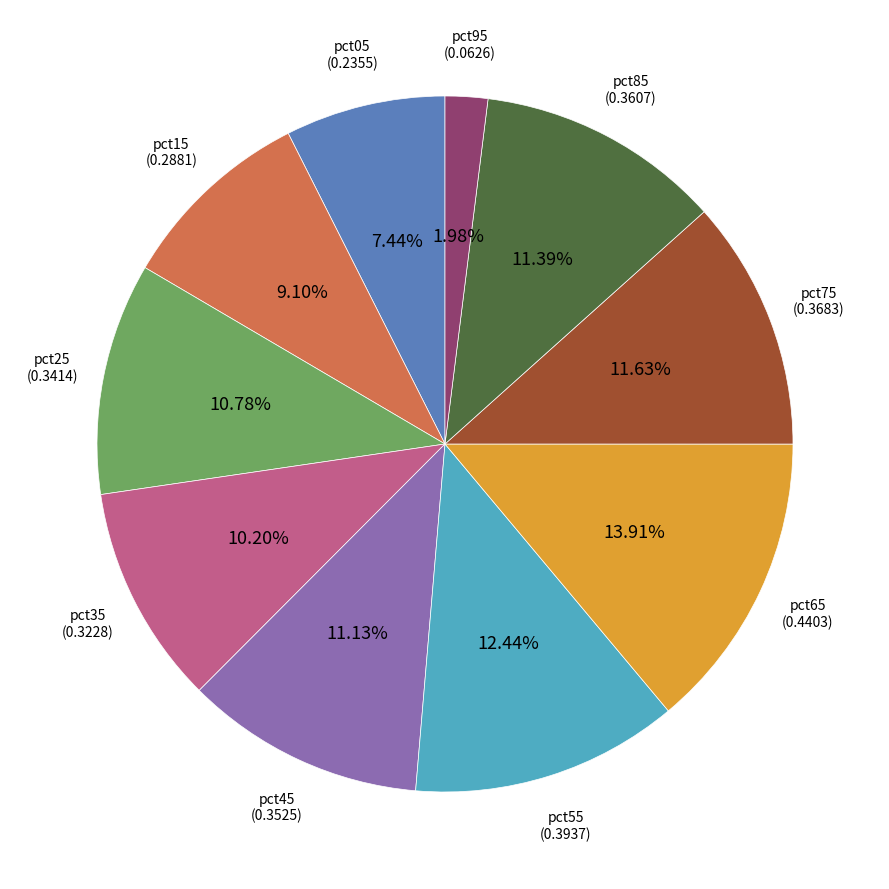

To the nearest percent, what is the combined percentage of pct85 and pct35?

22%